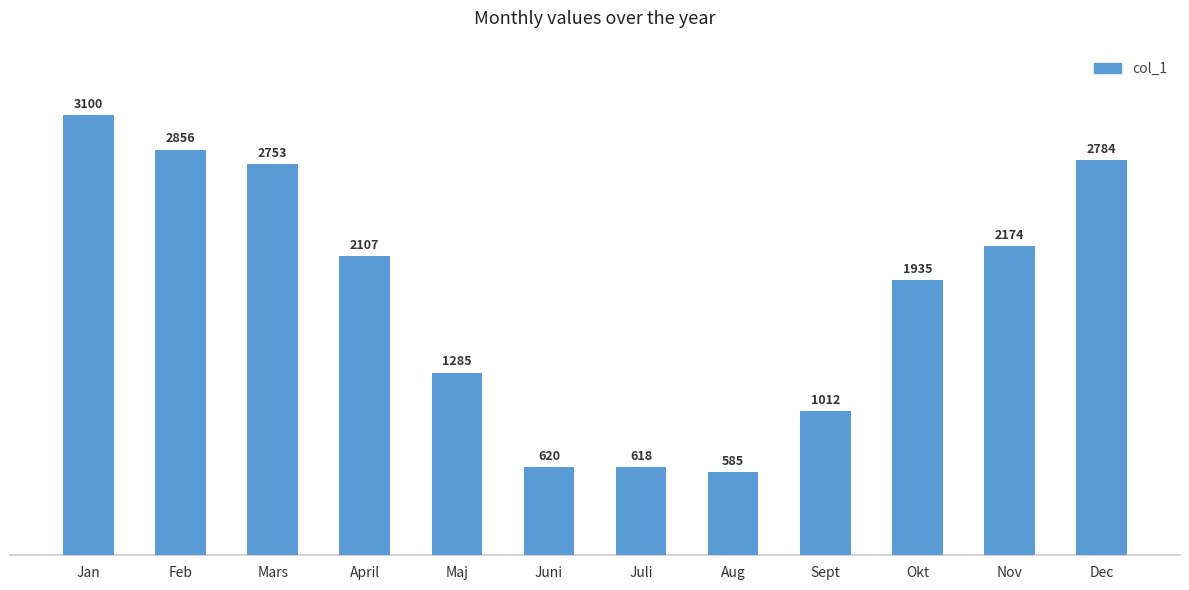

List the labels in order of value, smallest first.

Aug, Juli, Juni, Sept, Maj, Okt, April, Nov, Mars, Dec, Feb, Jan